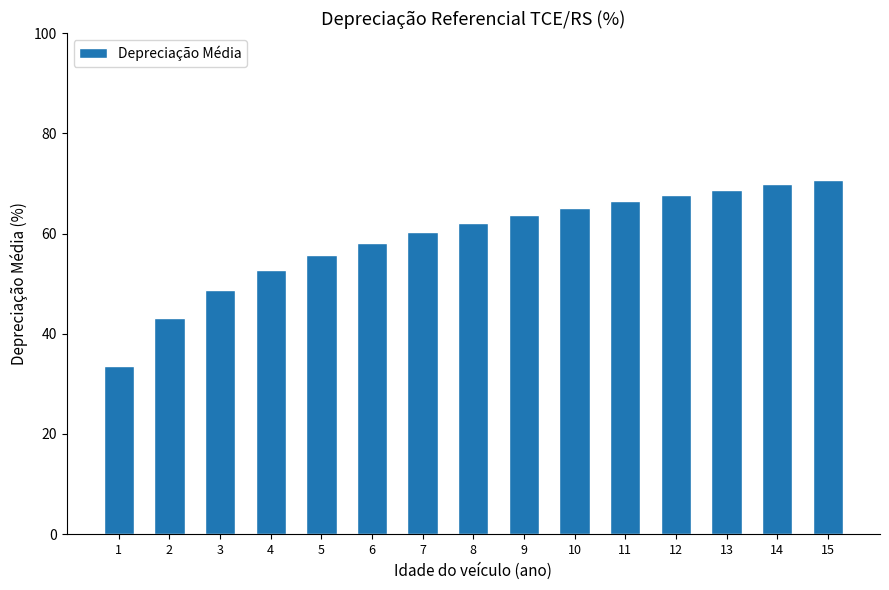

Rank the categories by value from highest to lowest.

15, 14, 13, 12, 11, 10, 9, 8, 7, 6, 5, 4, 3, 2, 1